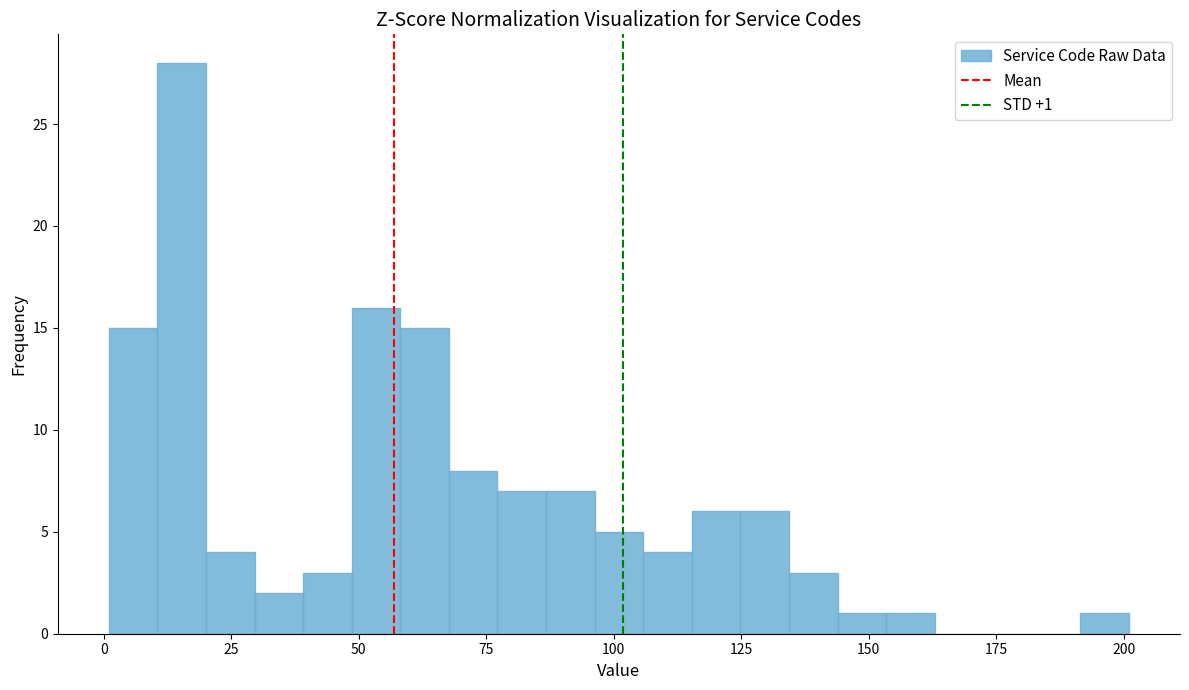

Around what value on the x-axis is the tallest bar? Give the approximate position of its centre, as read against the axis.

15